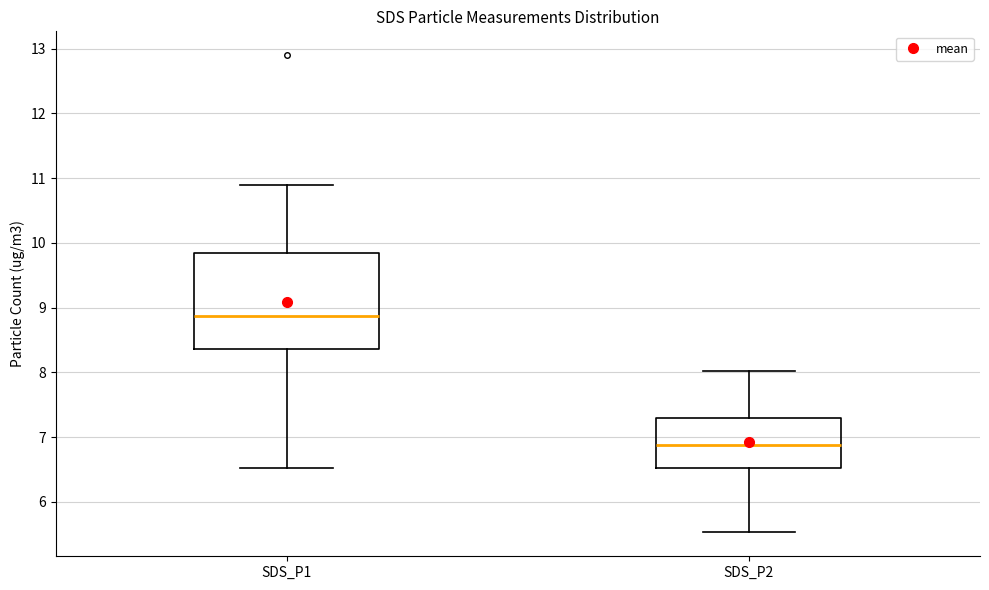

Which box is the tallest, from its lower edge to its upper edge?

SDS_P1